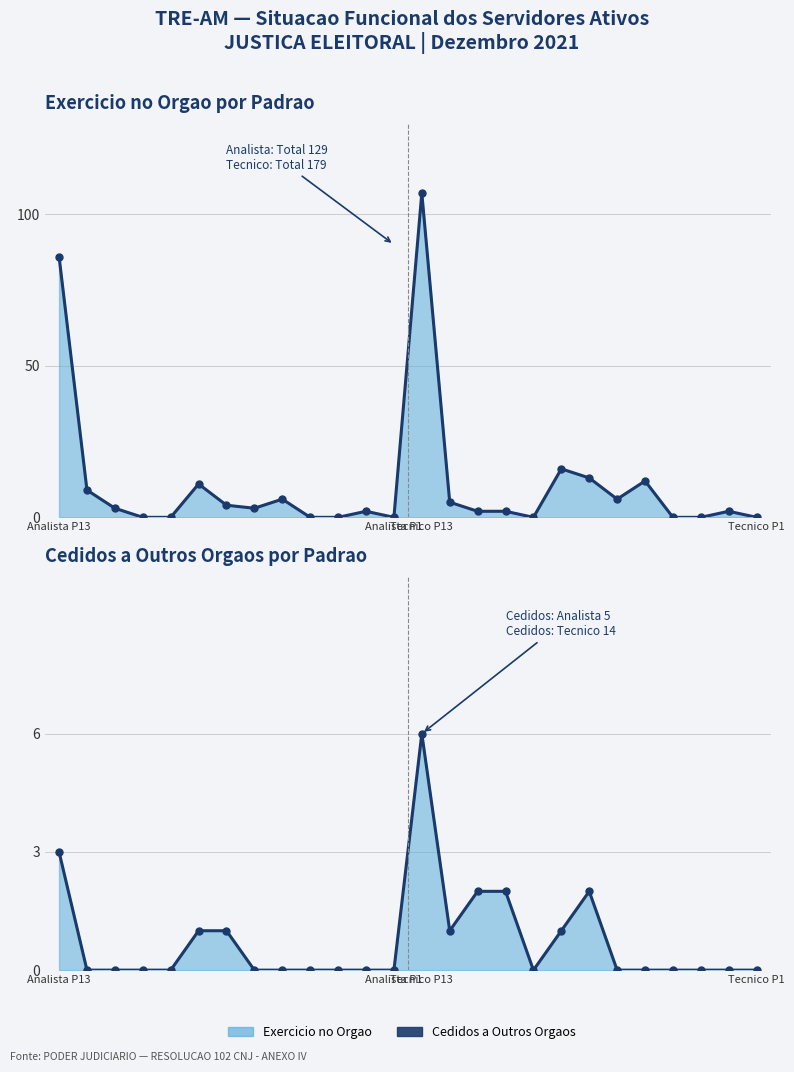

Which has a higher value, 21 or 11?

21